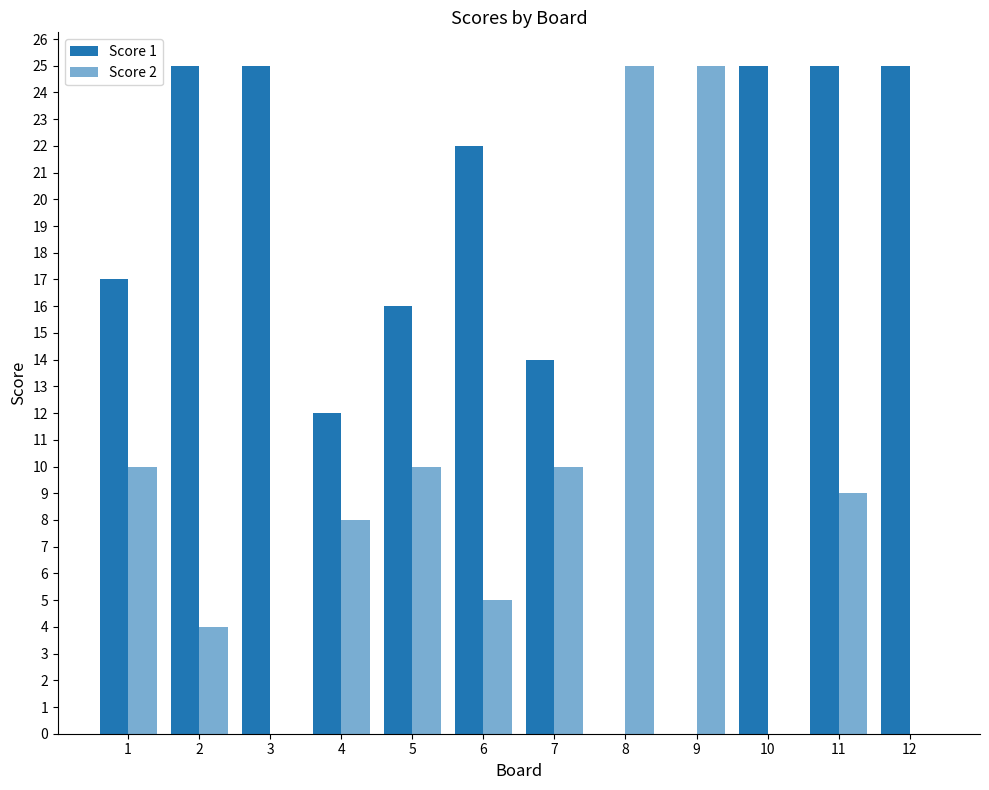

Reading right to left, list all the values displayed in this chart.

Score 1: 12=25	11=25	10=25	9=0	8=0	7=14	6=22	5=16	4=12	3=25	2=25	1=17
Score 2: 12=0	11=9	10=0	9=25	8=25	7=10	6=5	5=10	4=8	3=0	2=4	1=10